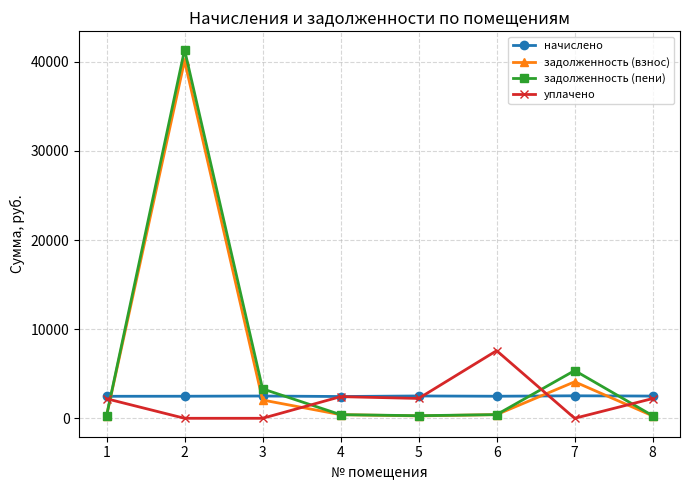

What is the spread (max minus min) of values at 3?

3300.8